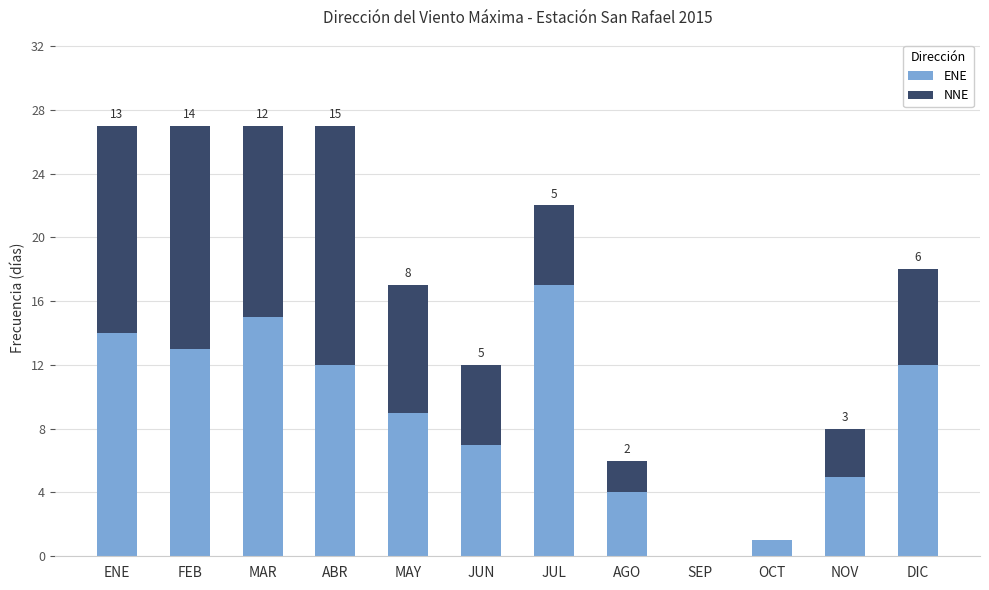

The ENE series shows 15 at MAR. True or false?

True